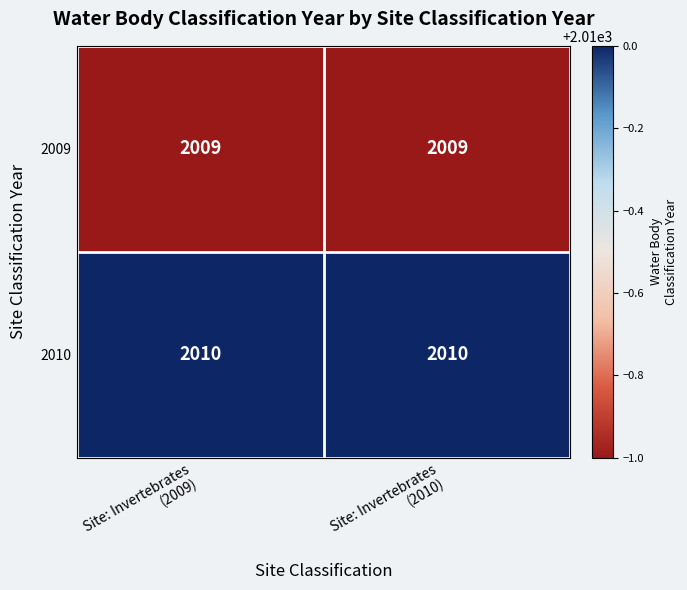

Reading left to right, transcribe all the data shown in this chart.

2009: 2009	2009
2010: 2010	2010